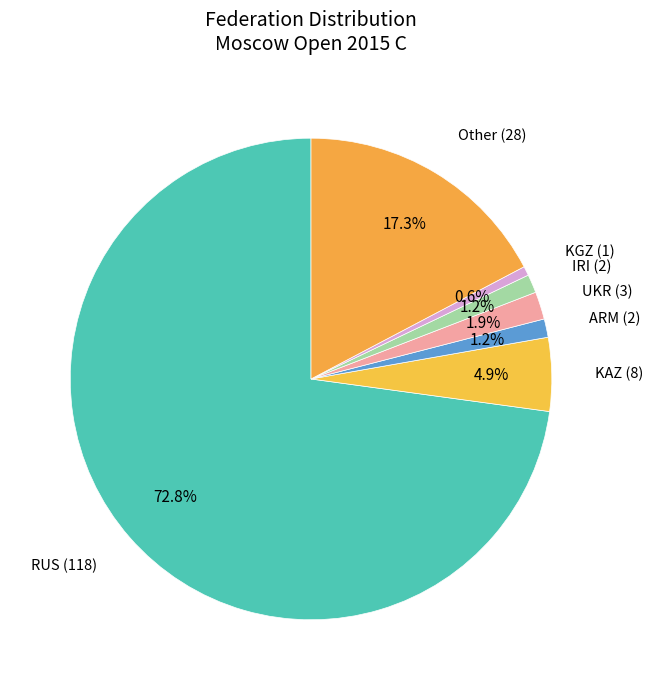

What is the ratio of the value at KGZ to the value at ARM?

0.5